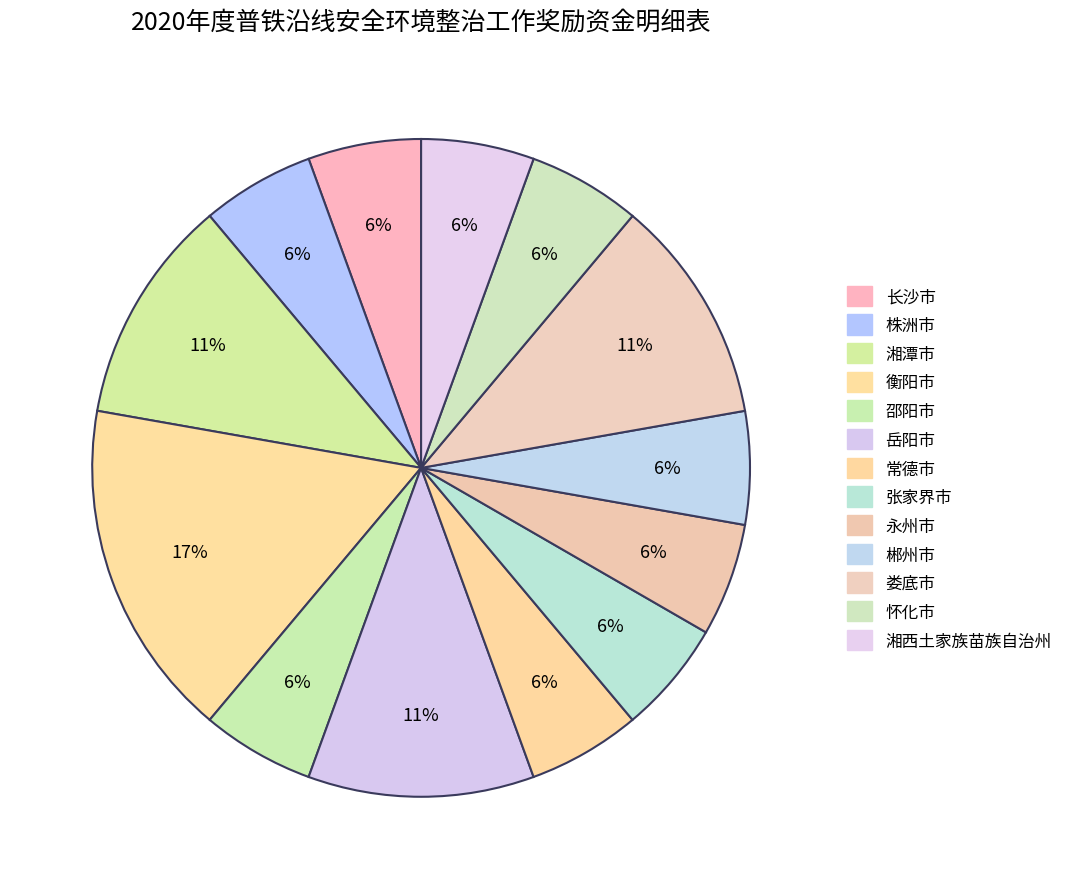

To the nearest percent, what is the average slice percentage?

8%